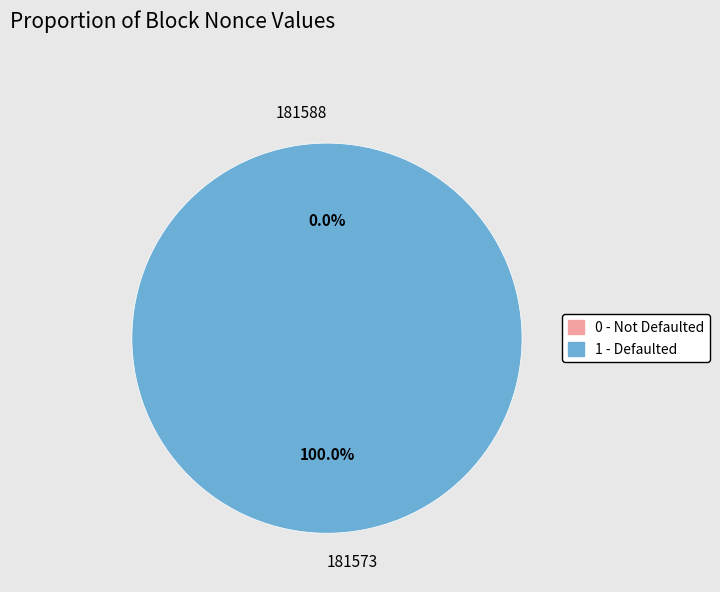

True or false: 181588 accounts for 15% of the total.

False